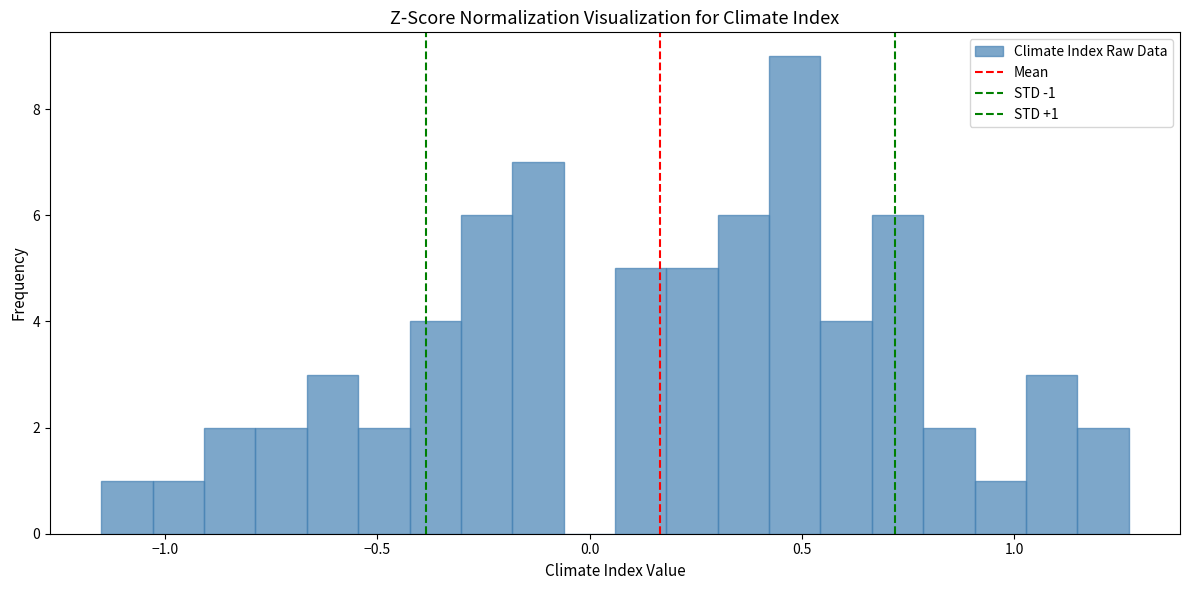

Around what value on the x-axis is the tallest bar? Give the approximate position of its centre, as read against the axis.

0.50